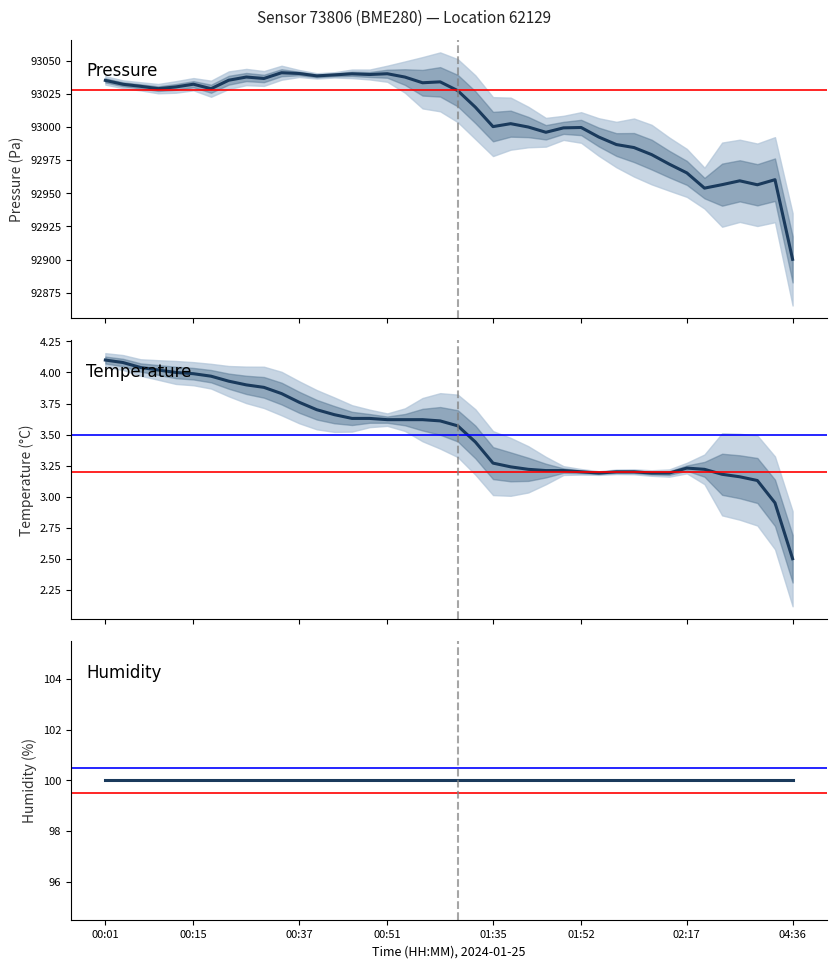

List the series in order of their peak value, lowest first.

temperature, humidity, pressure